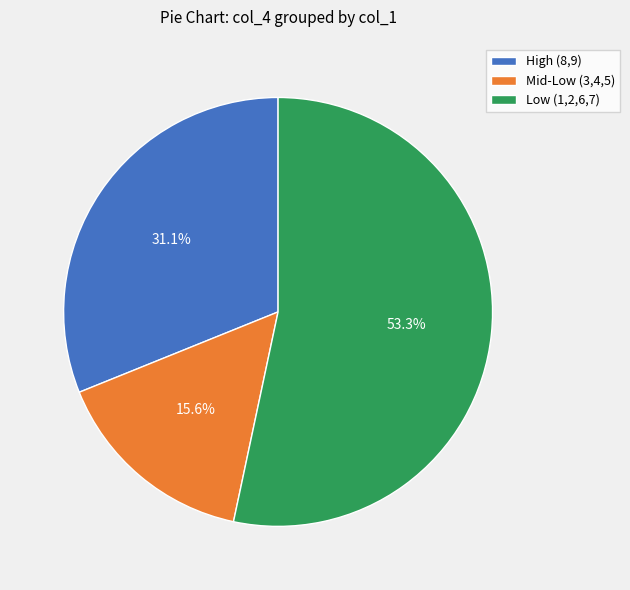

Rank the categories by value from highest to lowest.

Low (1,2,6,7), High (8,9), Mid-Low (3,4,5)